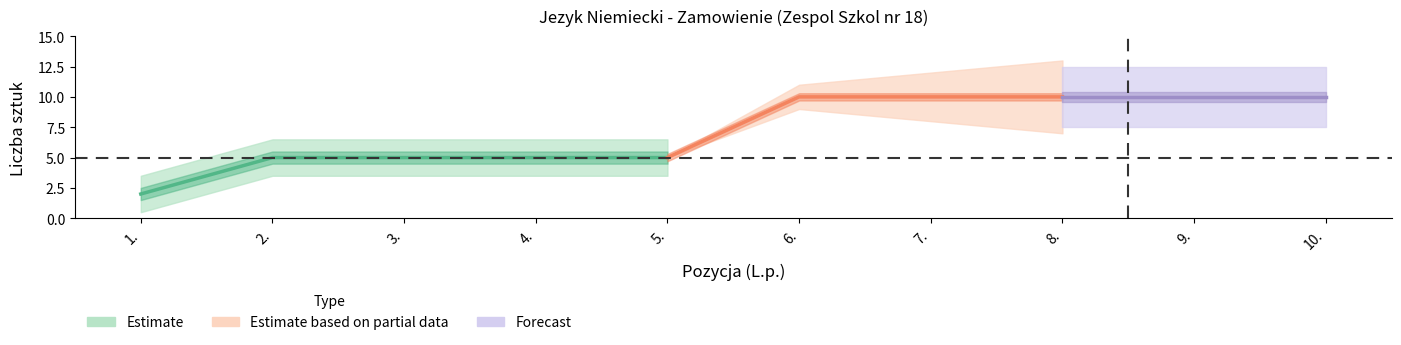

Which label corresponds to the smallest value in the chart?

1.